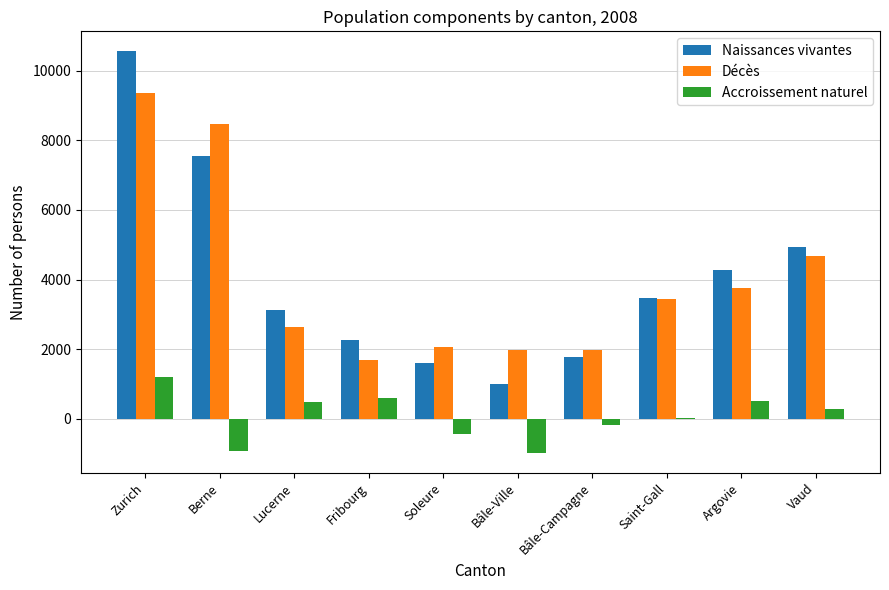

The Décès series shows 504 at Bâle-Campagne. True or false?

False